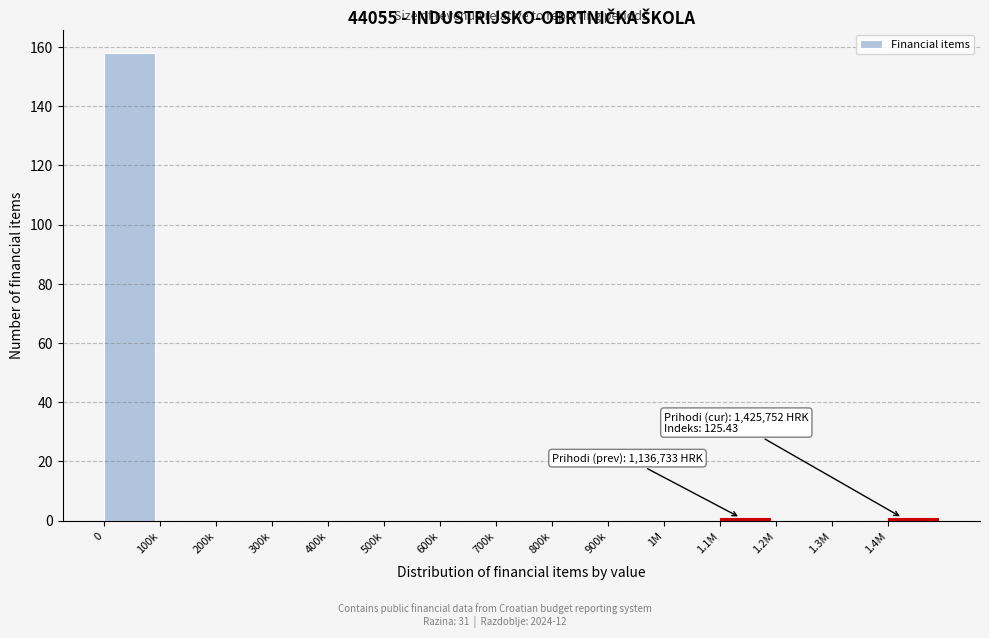

Reading left to right, what are all the values shown in this chart?

0=158	100k=0	200k=0	300k=0	400k=0	500k=0	600k=0	700k=0	800k=0	900k=0	1M=0	1.1M=1	1.2M=0	1.3M=0	1.4M=1